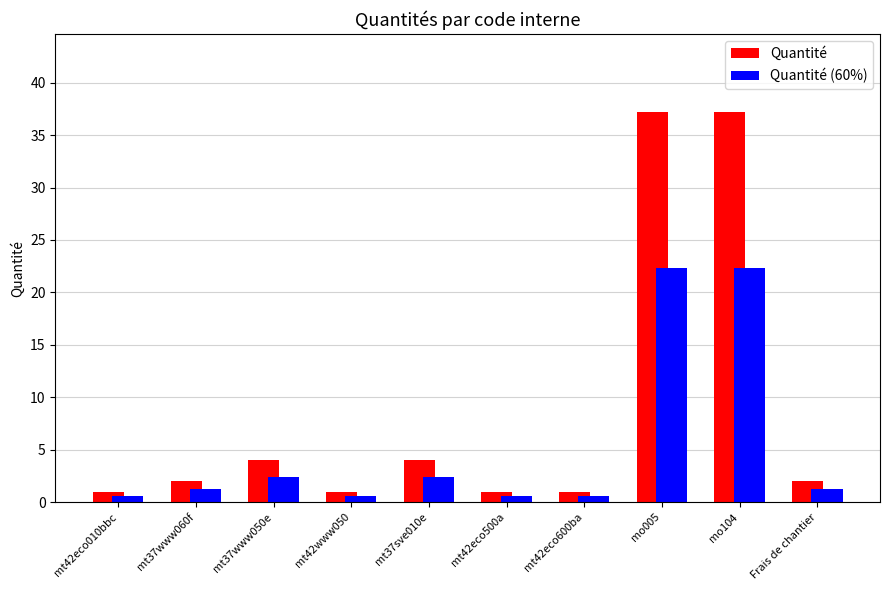

What is the value of the Quantité bar at the 7th from the left?

1.0